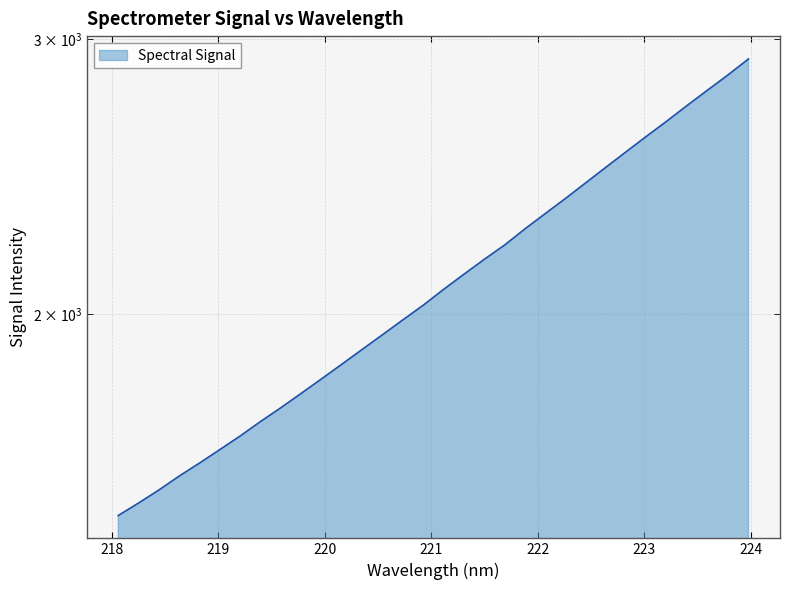

Approximately how many times larger is the value at 219.9712 compared to 223.2172?

0.7